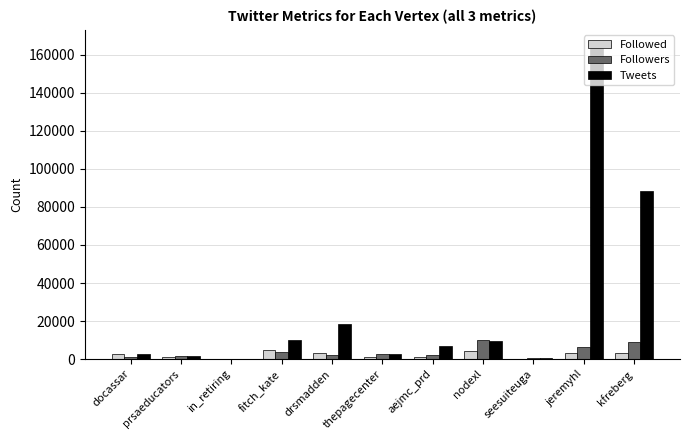

Which series has the largest range (max minus min)?

Tweets